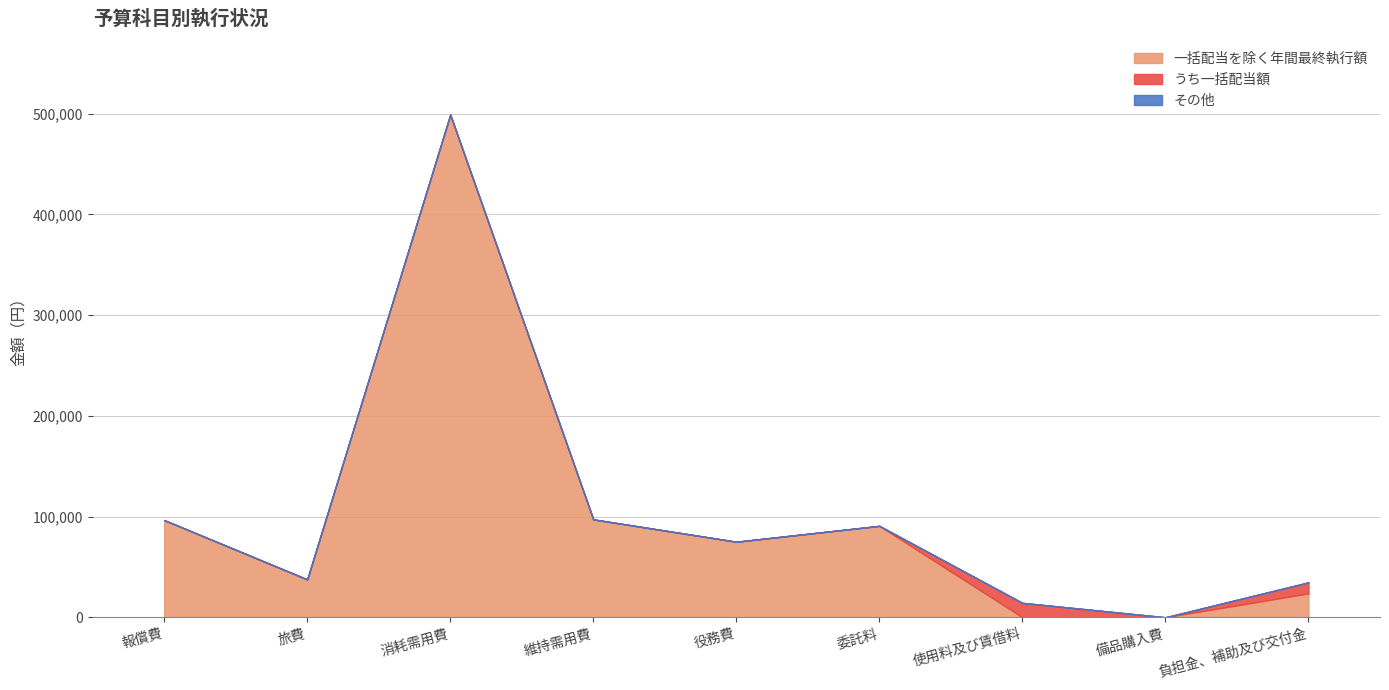

The 年間最終執行額 series shows 14300 at 使用料及び賃借料. True or false?

True